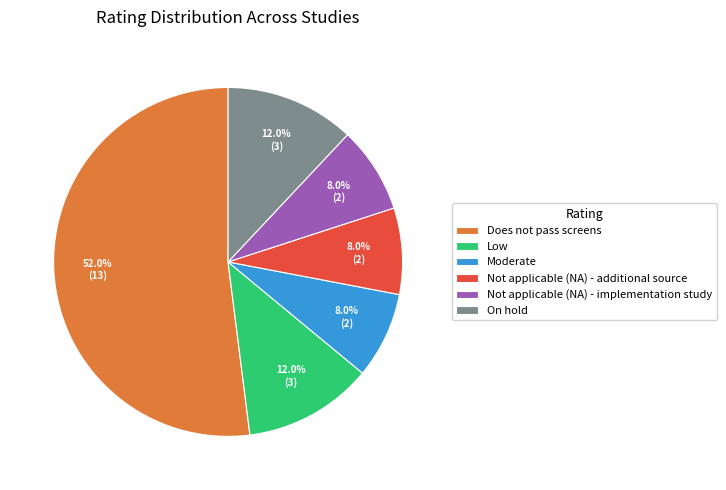

To the nearest percent, what portion does Does not pass screens represent?

52%